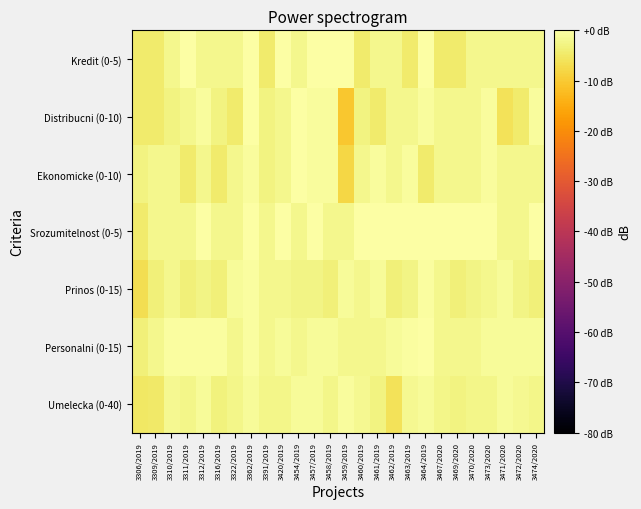

Reading left to right, transcribe all the data shown in this chart.

Umelecka (0-40): 3306/2019=-5.2	3309/2019=-4.8	3310/2019=-1.7	3311/2019=-2.5	3312/2019=-1.2	3316/2019=-3.4	3322/2019=-2.5	3362/2019=-1.2	3391/2019=-2.5	3420/2019=-2.5	3454/2019=-1.2	3457/2019=-1.2	3458/2019=-2.5	3459/2019=-0.9	3460/2019=-1.7	3461/2019=-3.1	3462/2019=-6.0	3463/2019=-1.7	3464/2019=-1.2	3467/2020=-2.5	3469/2020=-3.1	3470/2020=-2.5	3473/2020=-2.5	3471/2020=-1.2	3472/2020=-1.7	3474/2020=-2.5
Personalni (0-15): 3306/2019=-3.5	3309/2019=-1.9	3310/2019=-0.6	3311/2019=-0.6	3312/2019=-0.6	3316/2019=-0.6	3322/2019=-1.9	3362/2019=-0.6	3391/2019=-1.9	3420/2019=-1.2	3454/2019=-1.9	3457/2019=-1.2	3458/2019=-1.2	3459/2019=-1.9	3460/2019=-1.9	3461/2019=-1.9	3462/2019=-1.2	3463/2019=-0.6	3464/2019=0.0	3467/2020=-1.9	3469/2020=-1.9	3470/2020=-1.9	3473/2020=-1.2	3471/2020=-1.2	3472/2020=-1.2	3474/2020=-1.2
Prinos (0-15): 3306/2019=-6.6	3309/2019=-3.5	3310/2019=-1.9	3311/2019=-3.5	3312/2019=-2.7	3316/2019=-3.5	3322/2019=-1.2	3362/2019=-0.6	3391/2019=-1.9	3420/2019=-1.9	3454/2019=-2.7	3457/2019=-2.7	3458/2019=-3.5	3459/2019=-1.2	3460/2019=-1.9	3461/2019=-1.2	3462/2019=-3.5	3463/2019=-2.7	3464/2019=-0.6	3467/2020=-1.9	3469/2020=-3.5	3470/2020=-2.7	3473/2020=-1.9	3471/2020=-1.2	3472/2020=-2.7	3474/2020=-3.5
Srozumitelnost (0-5): 3306/2019=-4.4	3309/2019=-1.9	3310/2019=-1.9	3311/2019=-1.9	3312/2019=0.0	3316/2019=-1.9	3322/2019=-1.9	3362/2019=0.0	3391/2019=-1.9	3420/2019=0.0	3454/2019=-1.9	3457/2019=0.0	3458/2019=-1.9	3459/2019=-1.9	3460/2019=0.0	3461/2019=0.0	3462/2019=0.0	3463/2019=0.0	3464/2019=0.0	3467/2020=0.0	3469/2020=0.0	3470/2020=0.0	3473/2020=0.0	3471/2020=-1.9	3472/2020=-1.9	3474/2020=0.0
Ekonomicke (0-10): 3306/2019=-3.1	3309/2019=-1.9	3310/2019=-1.9	3311/2019=-4.4	3312/2019=-1.9	3316/2019=-4.4	3322/2019=-1.9	3362/2019=-0.9	3391/2019=-3.1	3420/2019=-1.9	3454/2019=0.0	3457/2019=-0.9	3458/2019=-0.9	3459/2019=-8.0	3460/2019=-1.9	3461/2019=-0.9	3462/2019=-1.9	3463/2019=-0.9	3464/2019=-4.4	3467/2020=-1.9	3469/2020=-1.9	3470/2020=-1.9	3473/2020=-0.9	3471/2020=-1.9	3472/2020=-1.9	3474/2020=-1.9
Distribucni (0-10): 3306/2019=-4.4	3309/2019=-4.4	3310/2019=-3.1	3311/2019=-1.9	3312/2019=-0.9	3316/2019=-3.1	3322/2019=-4.4	3362/2019=0.0	3391/2019=-3.1	3420/2019=-1.9	3454/2019=0.0	3457/2019=-0.9	3458/2019=-0.9	3459/2019=-10.5	3460/2019=-3.1	3461/2019=-4.4	3462/2019=-1.9	3463/2019=-1.9	3464/2019=-0.9	3467/2020=-1.9	3469/2020=-1.9	3470/2020=-1.9	3473/2020=-0.9	3471/2020=-6.0	3472/2020=-4.4	3474/2020=-0.9
Kredit (0-5): 3306/2019=-4.4	3309/2019=-4.4	3310/2019=-1.9	3311/2019=0.0	3312/2019=-1.9	3316/2019=-1.9	3322/2019=-1.9	3362/2019=0.0	3391/2019=-4.4	3420/2019=0.0	3454/2019=-1.9	3457/2019=0.0	3458/2019=0.0	3459/2019=0.0	3460/2019=-4.4	3461/2019=-1.9	3462/2019=-1.9	3463/2019=-4.4	3464/2019=0.0	3467/2020=-4.4	3469/2020=-4.4	3470/2020=-1.9	3473/2020=-1.9	3471/2020=-1.9	3472/2020=-1.9	3474/2020=-1.9